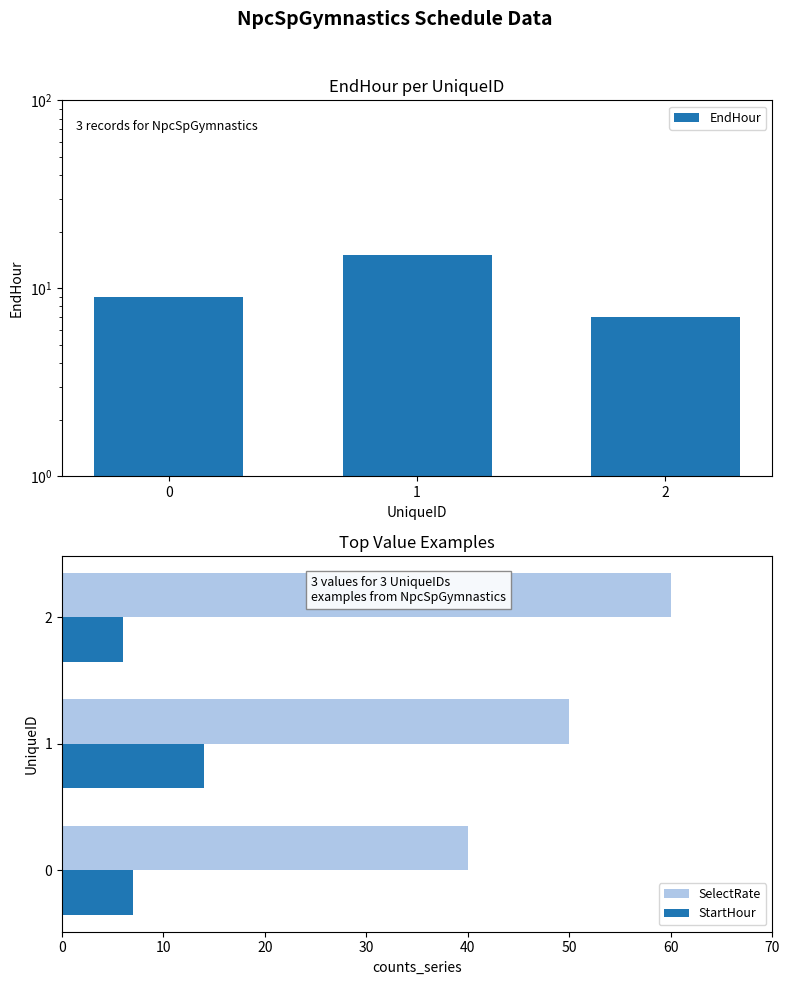

Count the SelectRate values in the range 40 to 60.

3